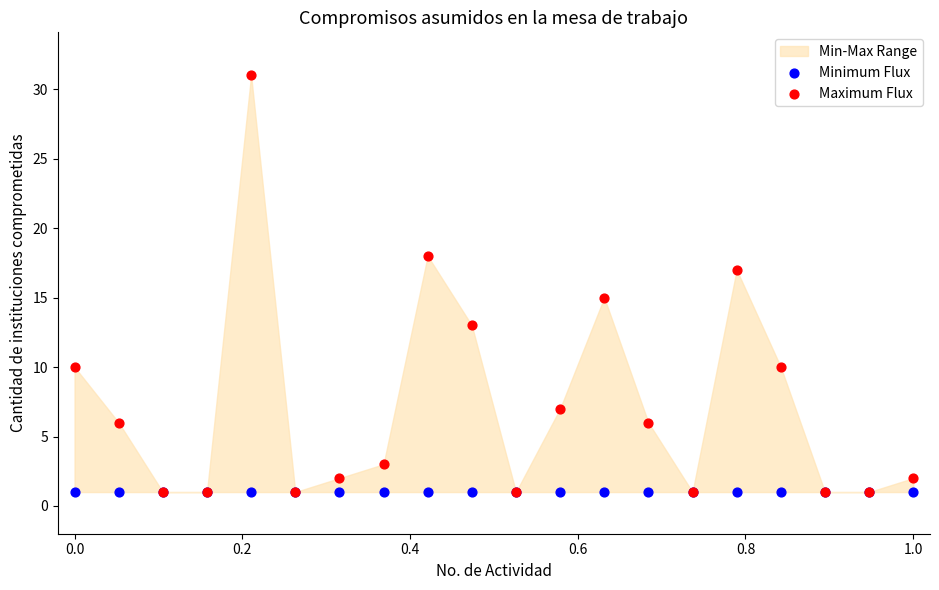

Which series reaches the maximum Y coordinate?

Maximum Flux